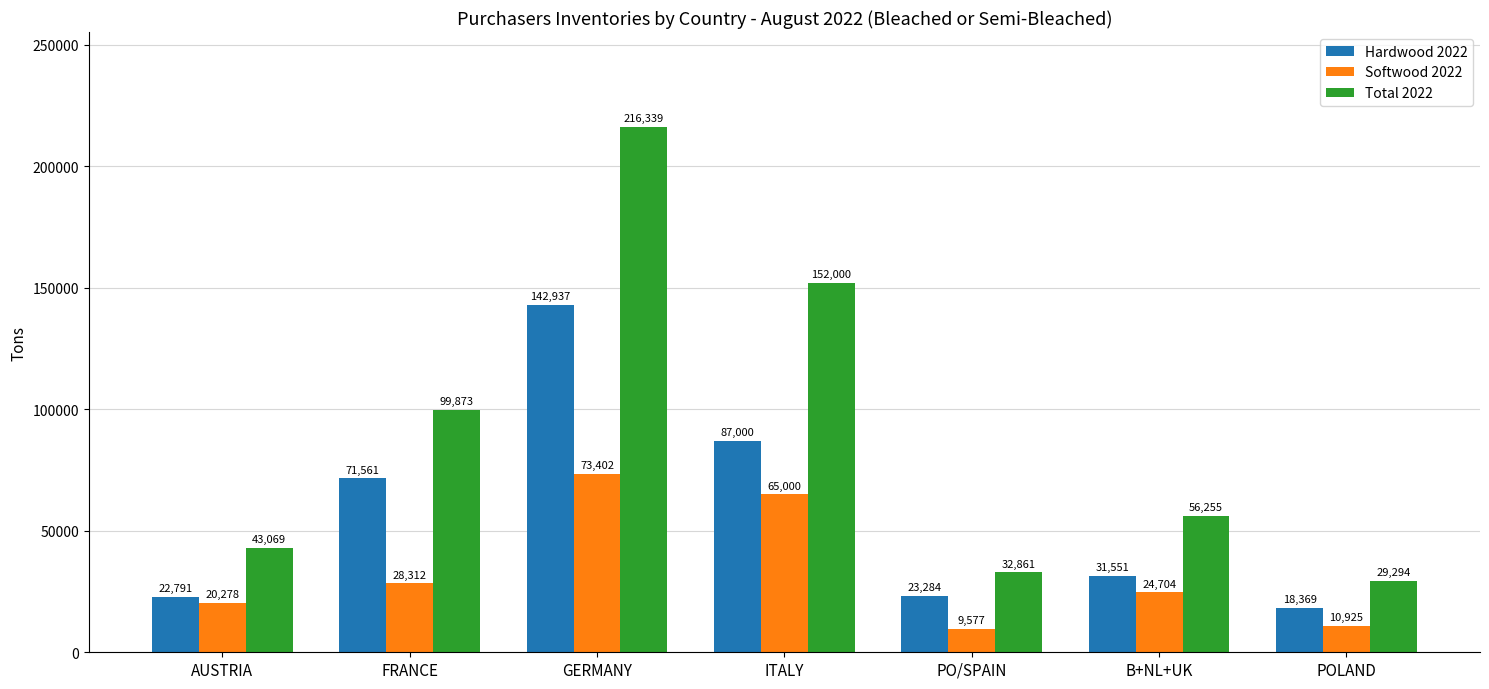

Is the value of Hardwood 2022 at AUSTRIA greater than the value of Total 2022 at AUSTRIA?

No